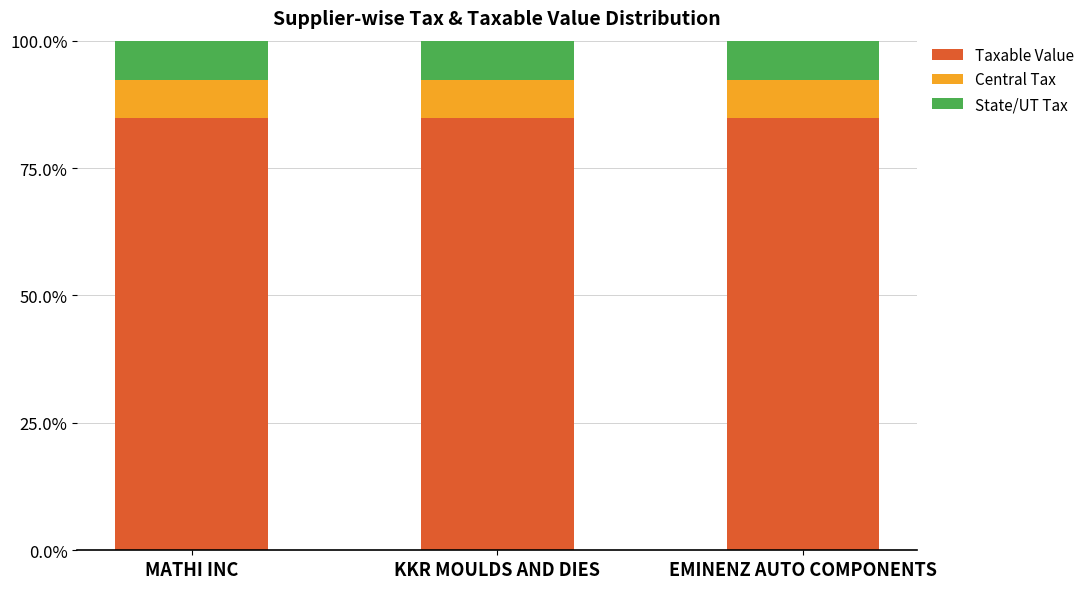

What is the approximate value of Taxable Value at KKR MOULDS AND DIES?

84.7